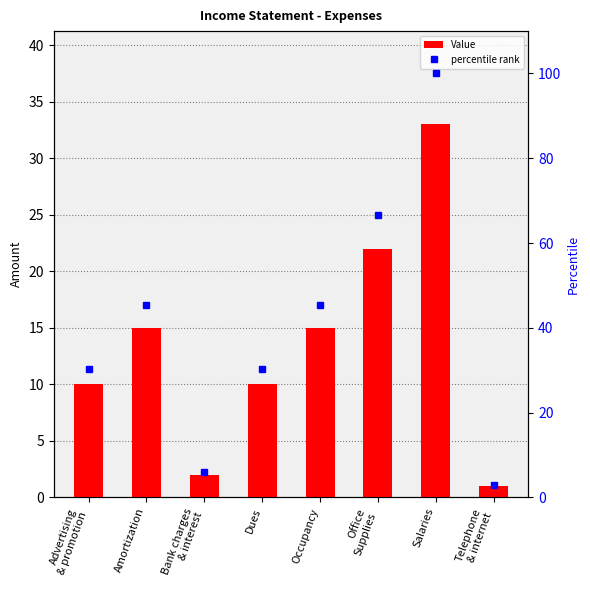

At which category is the sum across all series the highest?

Salaries